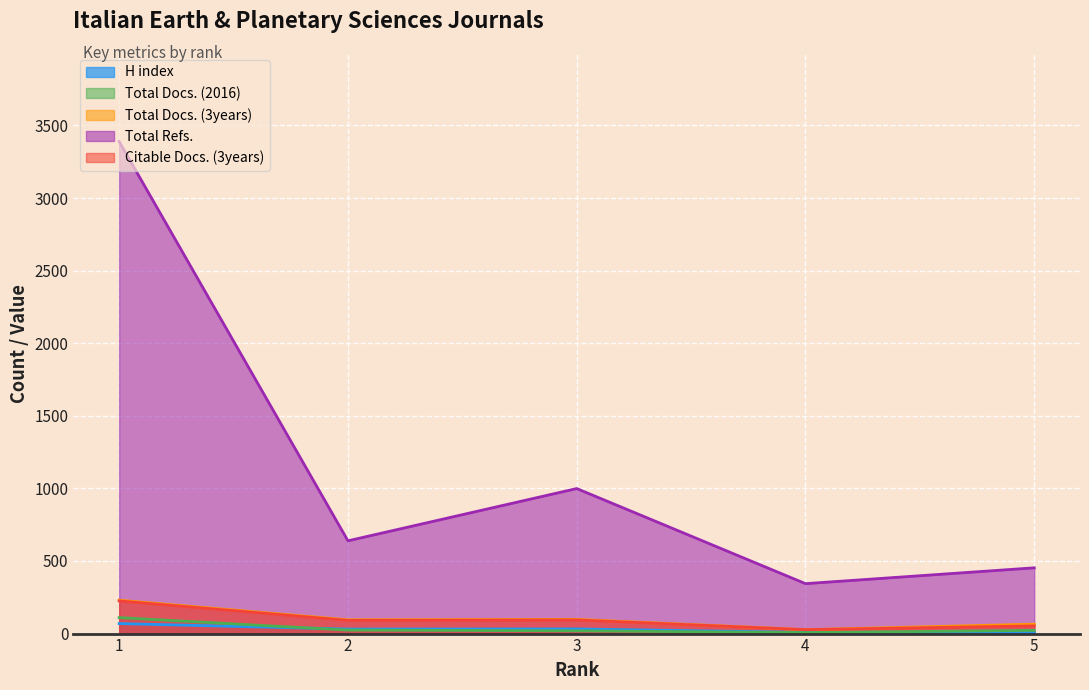

At how many categories does at least one series exceed 1183?

1